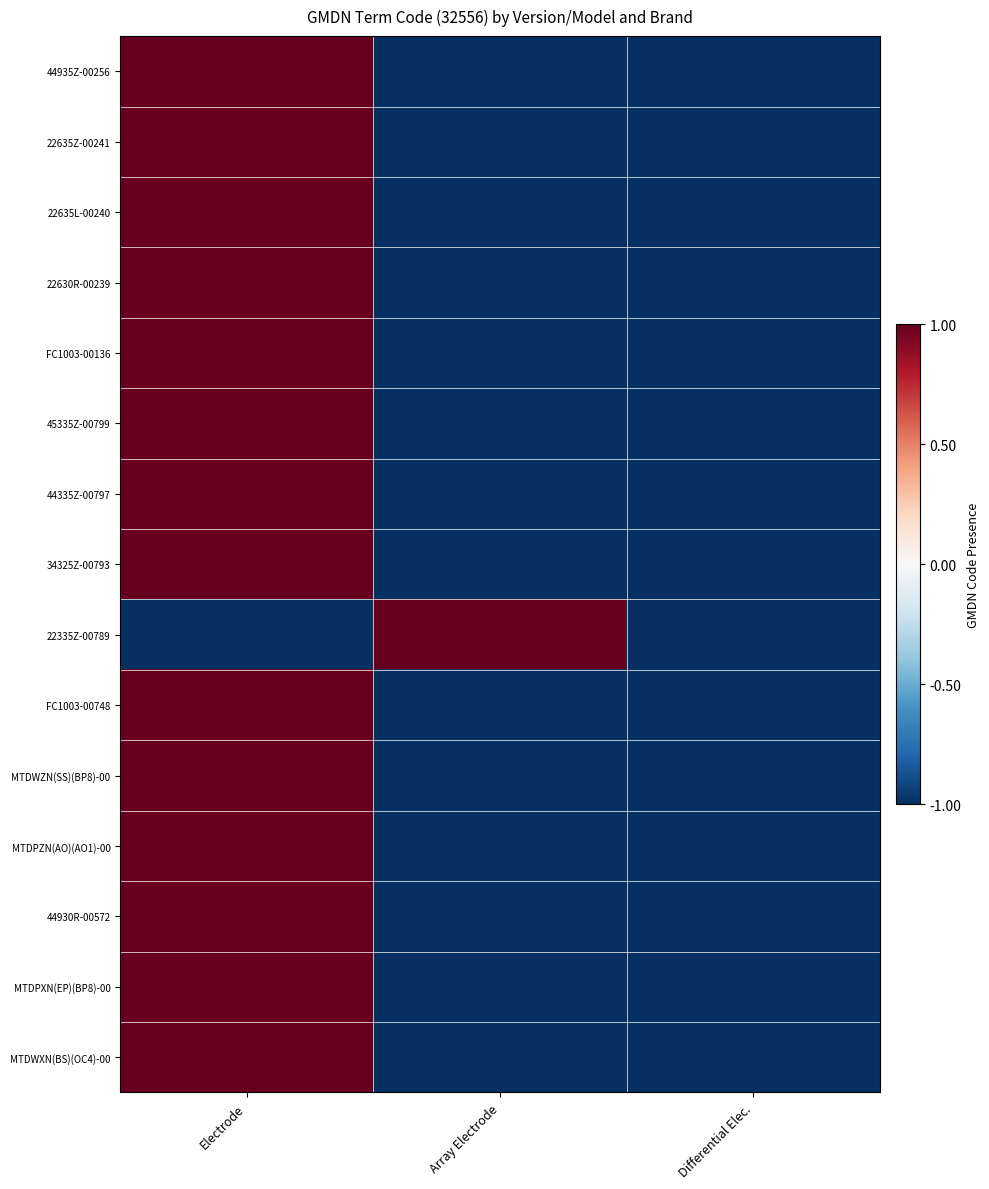

Rank the series by their maximum value, from lowest to highest.

44935Z-00256, 22635Z-00241, 22635L-00240, 22630R-00239, FC1003-00136, 45335Z-00799, 44335Z-00797, 34325Z-00793, 22335Z-00789, FC1003-00748, MTDWZN(SS)(BP8)-00, MTDPZN(AO)(AO1)-00, 44930R-00572, MTDPXN(EP)(BP8)-00, MTDWXN(BS)(OC4)-00